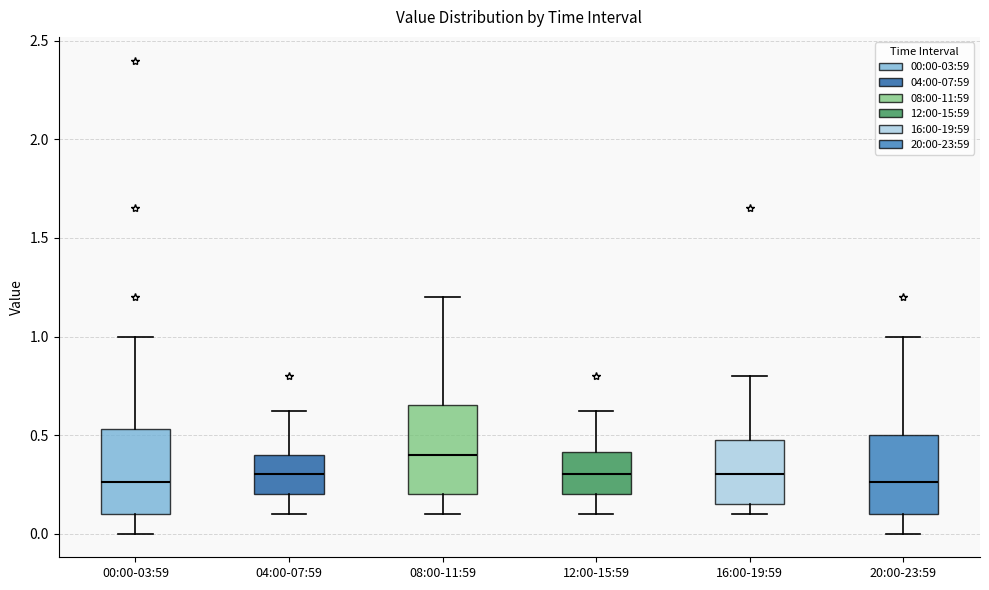

Where does the upper whisker of the box for 08:00-11:59 end on the y-axis? The values are not printed on the chart, so give them approximately, as read against the axis.

1.20